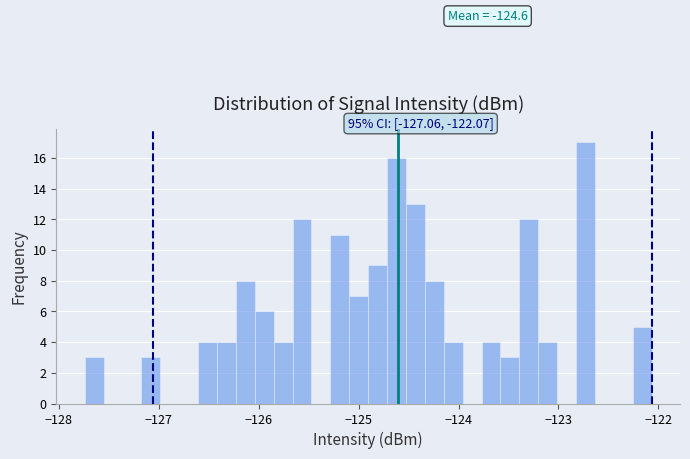

Around what value on the x-axis is the tallest bar? Give the approximate position of its centre, as read against the axis.

-122.7